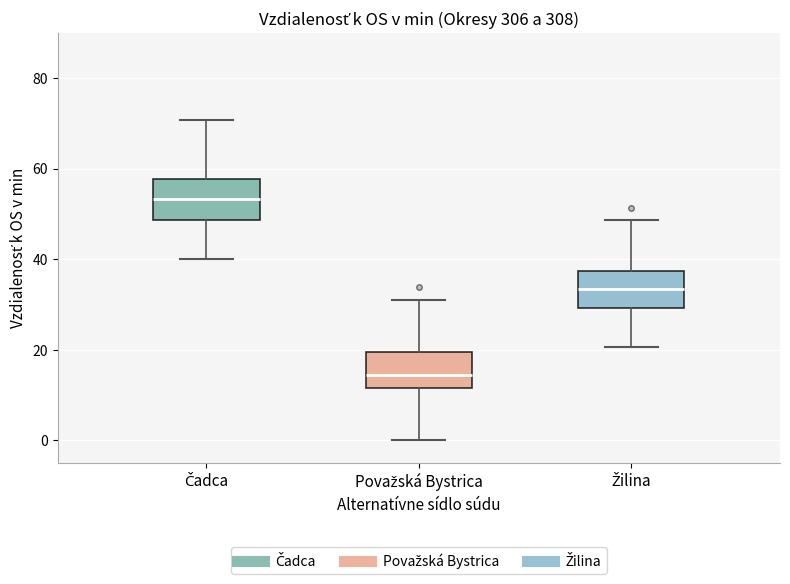

Reading left to right, read every box against the y-axis: the position of its median line, the range the box covers, and the ends of its whiskers. The values are not printed on the chart, so give them approximately, as read against the axis.

Čadca: median 54, box 48 to 58, whiskers 40 to 70
Považská Bystrica: median 14, box 12 to 20, whiskers 0 to 32
Žilina: median 34, box 30 to 38, whiskers 20 to 48